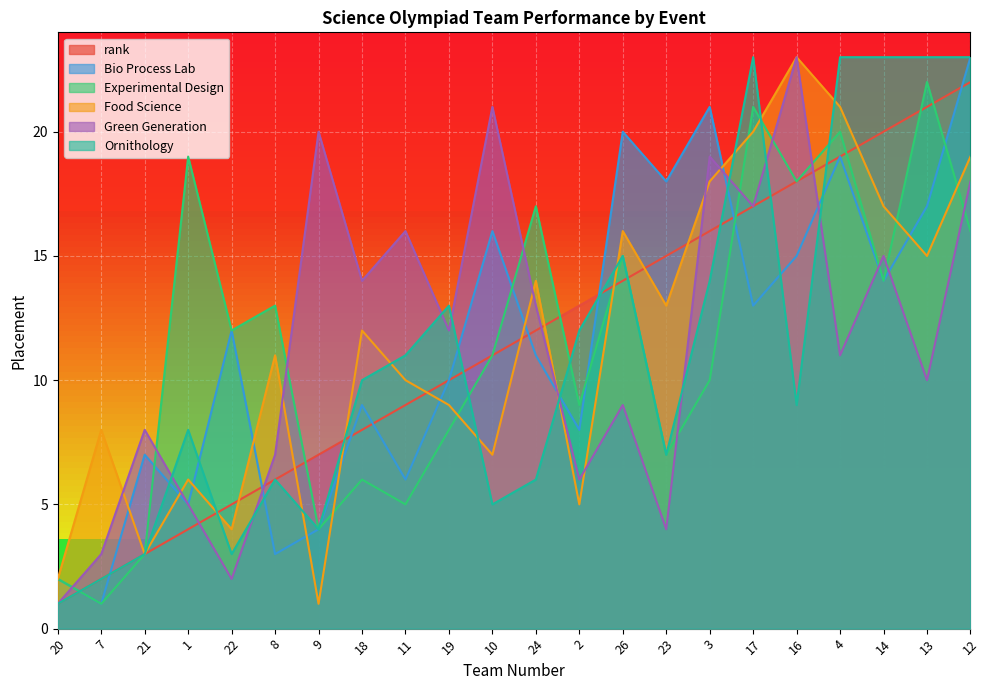

What is the average value of the Green Generation series?

12